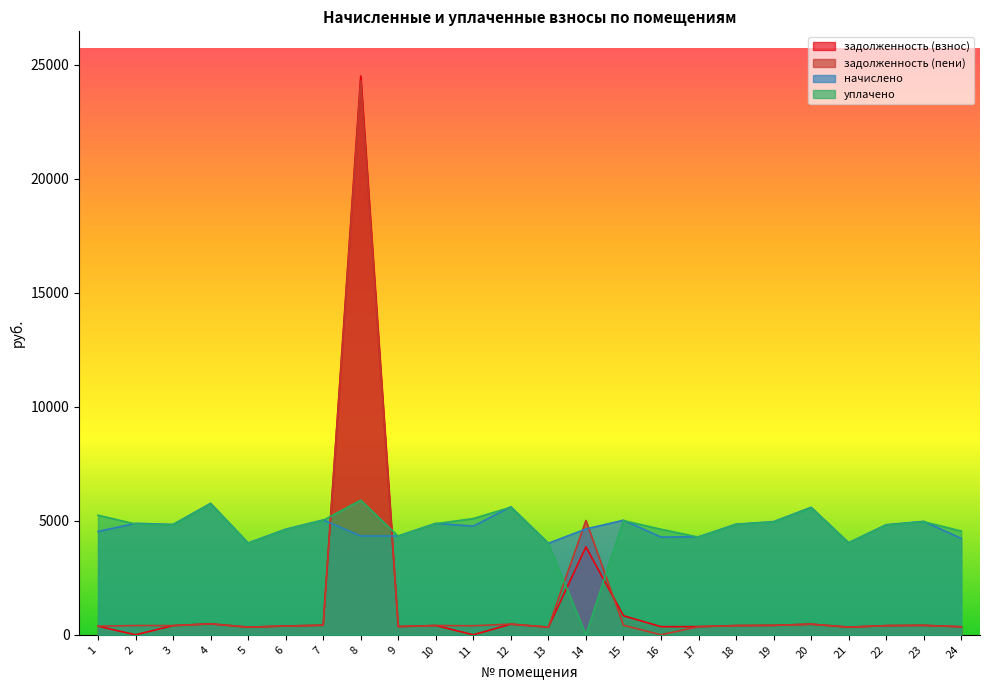

List the labels in order of уплачено value, smallest first.

14, 13, 5, 21, 17, 9, 24, 6, 16, 22, 3, 18, 2, 10, 19, 23, 15, 7, 11, 1, 20, 12, 4, 8